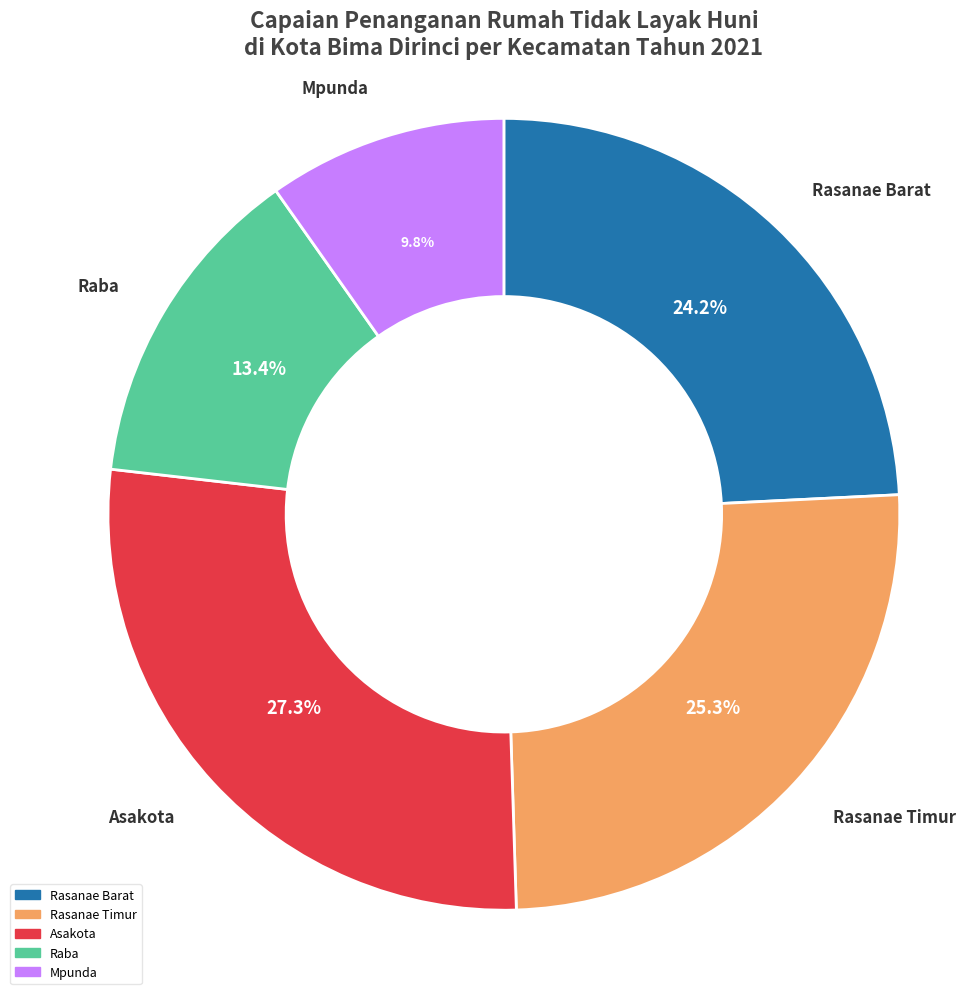

To the nearest percent, what is the difference between the Asakota and Rasanae Timur slice percentages?

2%